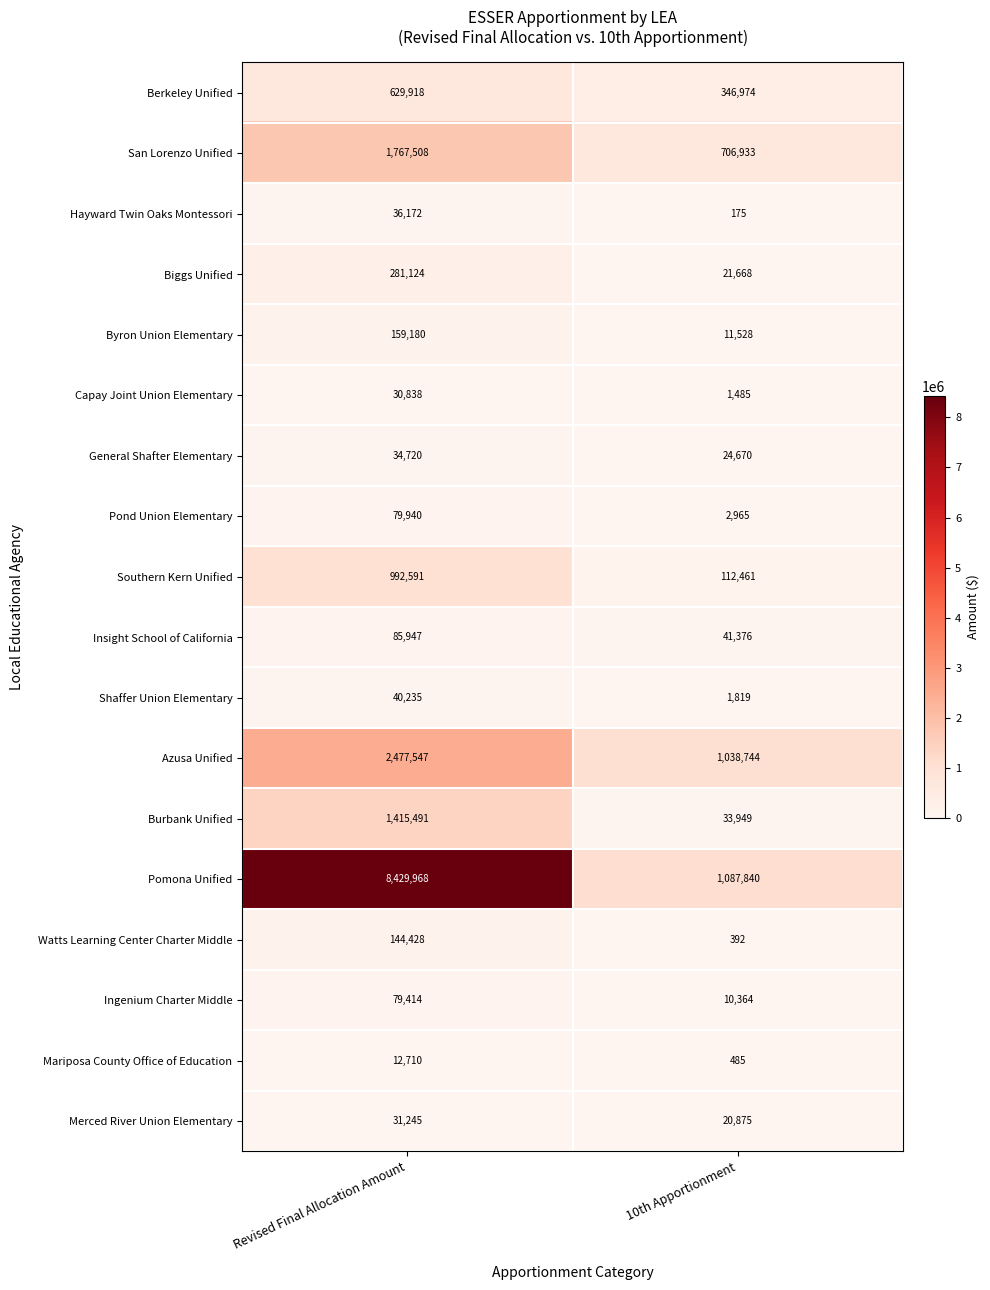

What is the sum of all Hayward Twin Oaks Montessori values?

36347